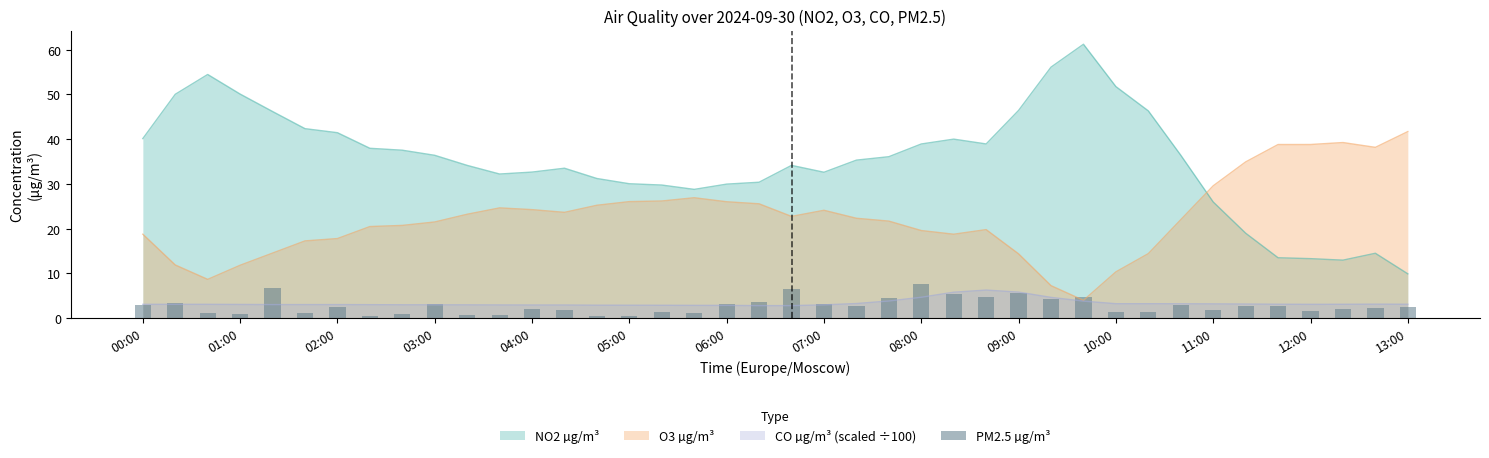

What is the minimum value for NO2 µg/m³?

9.9